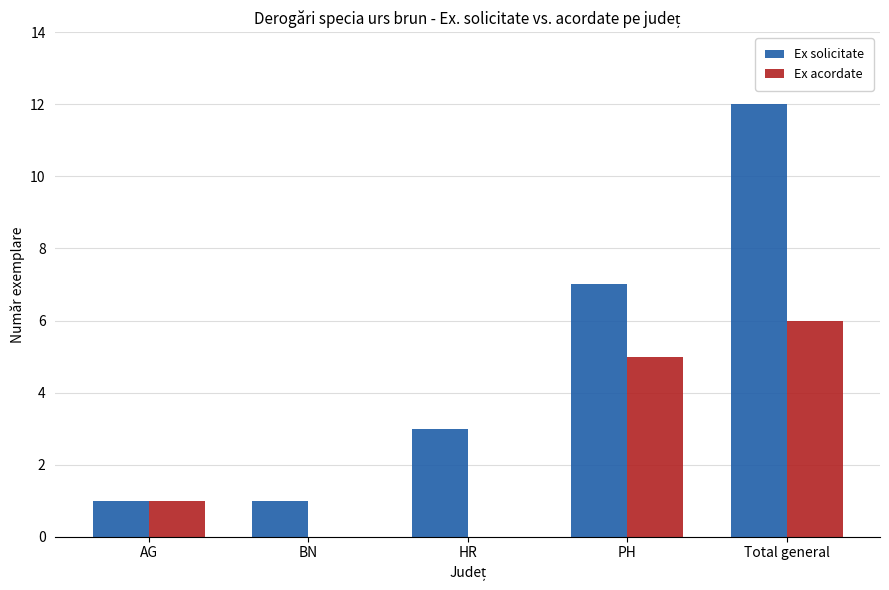

What is the sum of all Ex acordate values?

12